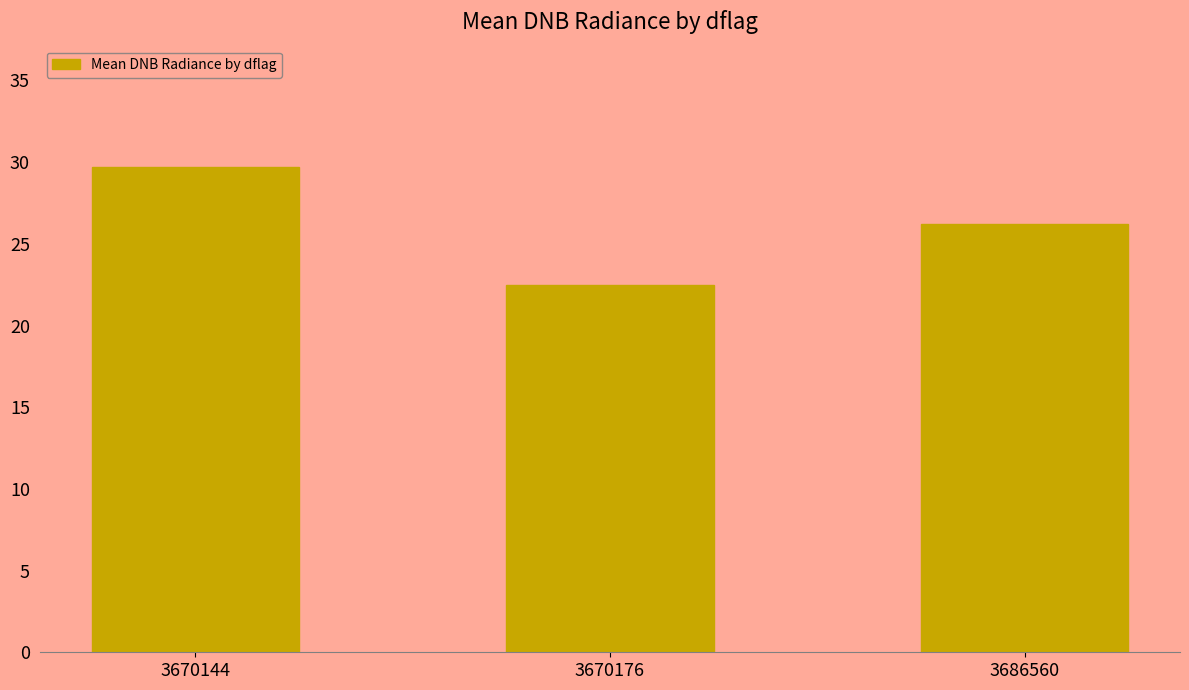

At which label is the value closest to 26?

3686560